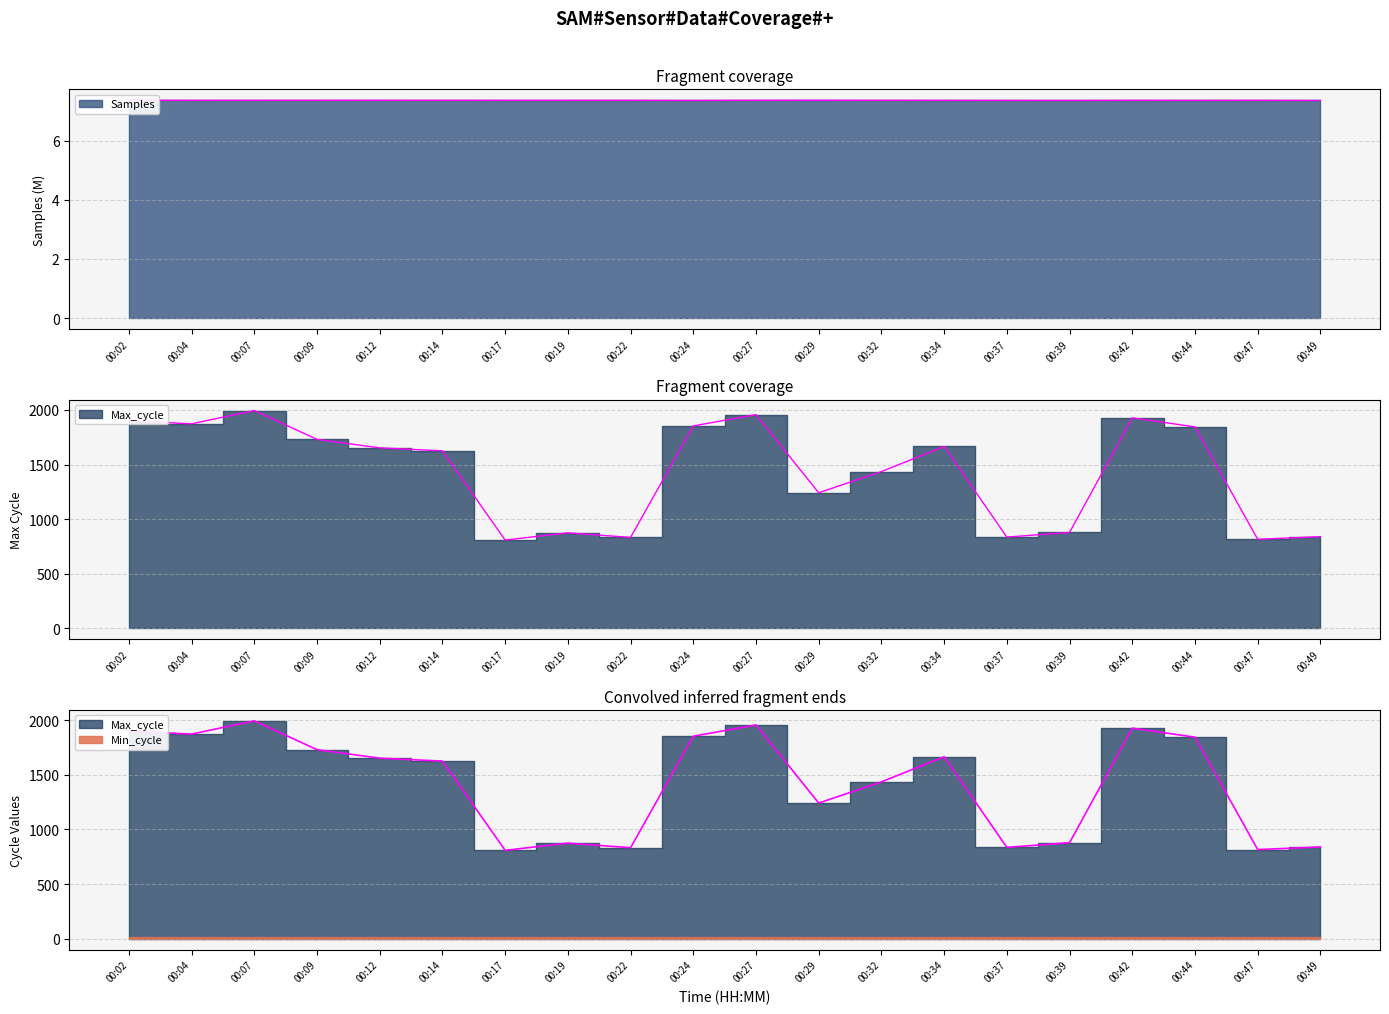

What is the value of the Samples point at the 17th from the left?

7.4